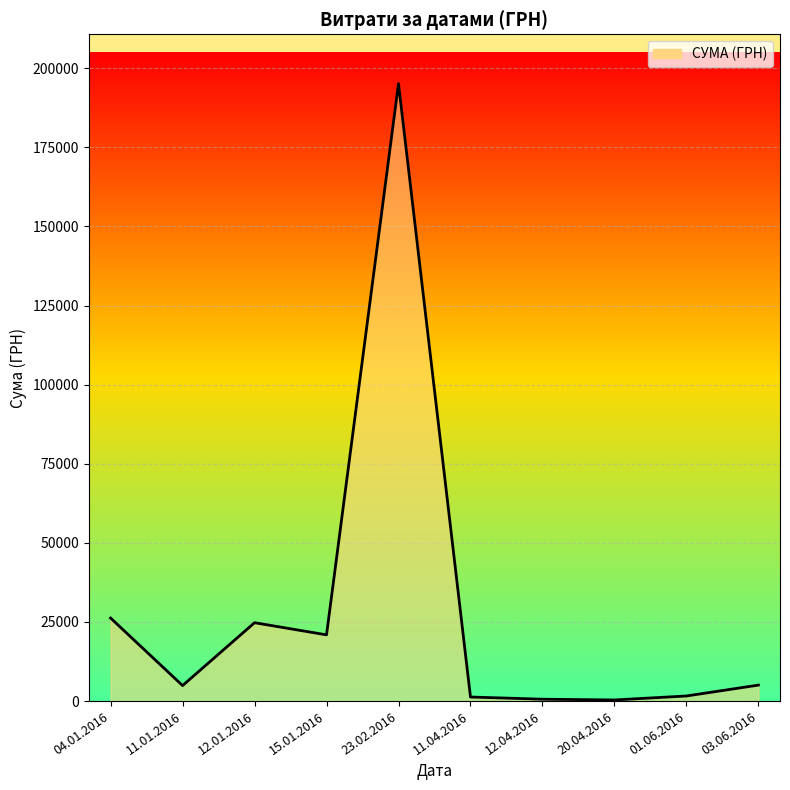

Is it true that the value at 12.01.2016 is 522.1?

False